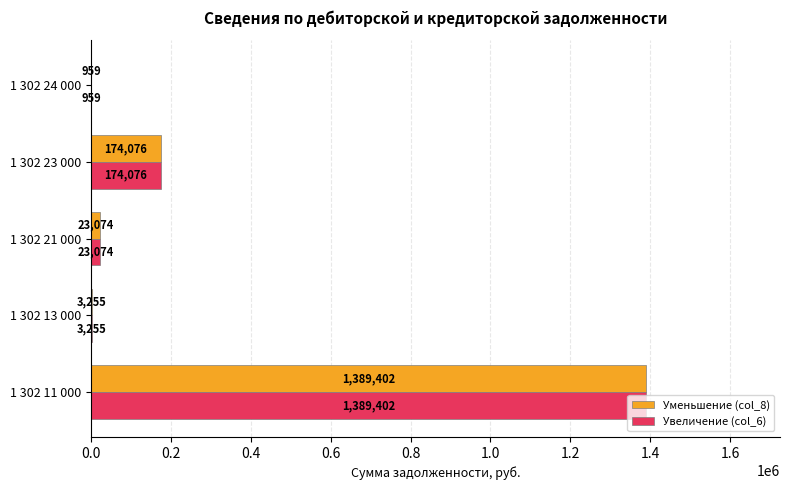

Is the value of Увеличение (col_6) at 1 302 11 000 greater than the value of Уменьшение (col_8) at 1 302 24 000?

Yes